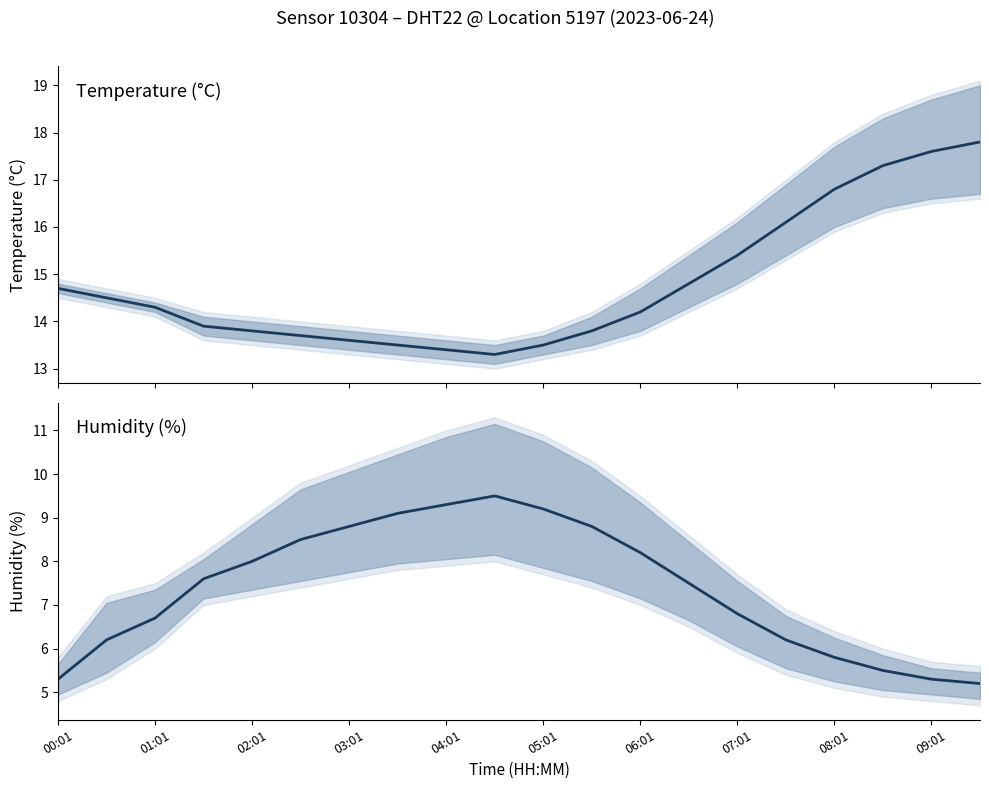

Reading right to left, list all the values displayed in this chart.

temperature: 17.8	17.6	17.3	16.8	16.1	15.4	14.8	14.2	13.8	13.5	13.3	13.4	13.5	13.6	13.7	13.8	13.9	14.3	14.5	14.7
humidity: 5.2	5.3	5.5	5.8	6.2	6.8	7.5	8.2	8.8	9.2	9.5	9.3	9.1	8.8	8.5	8.0	7.6	6.7	6.2	5.3